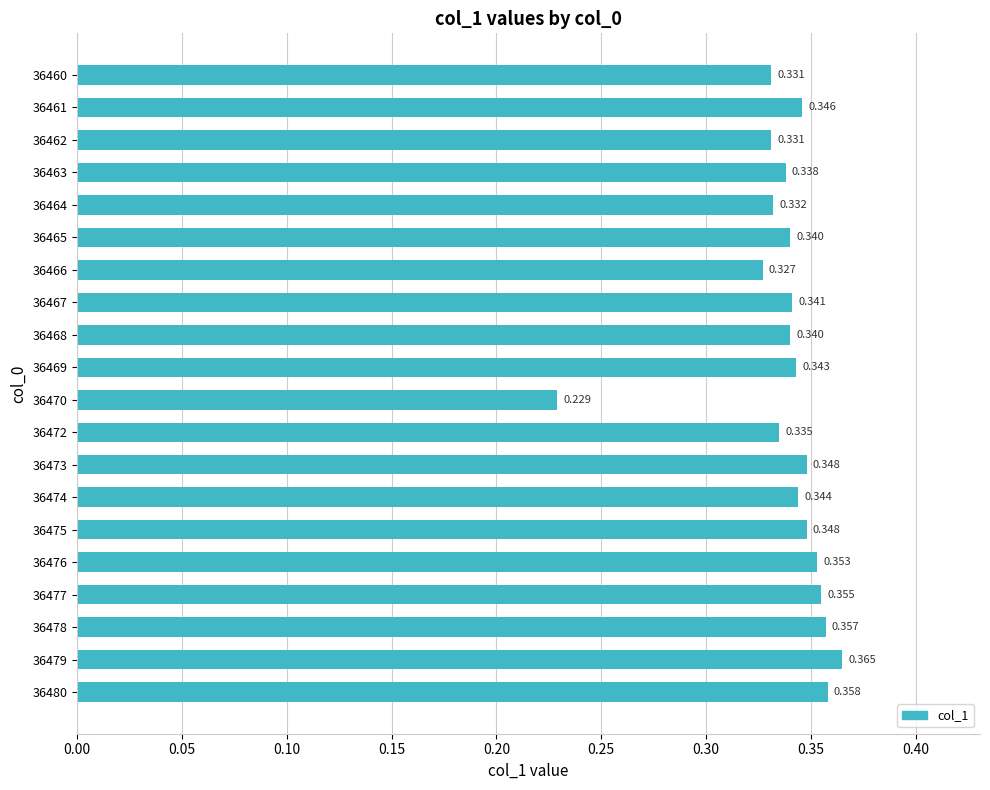

What is the maximum value shown in the chart?

0.4